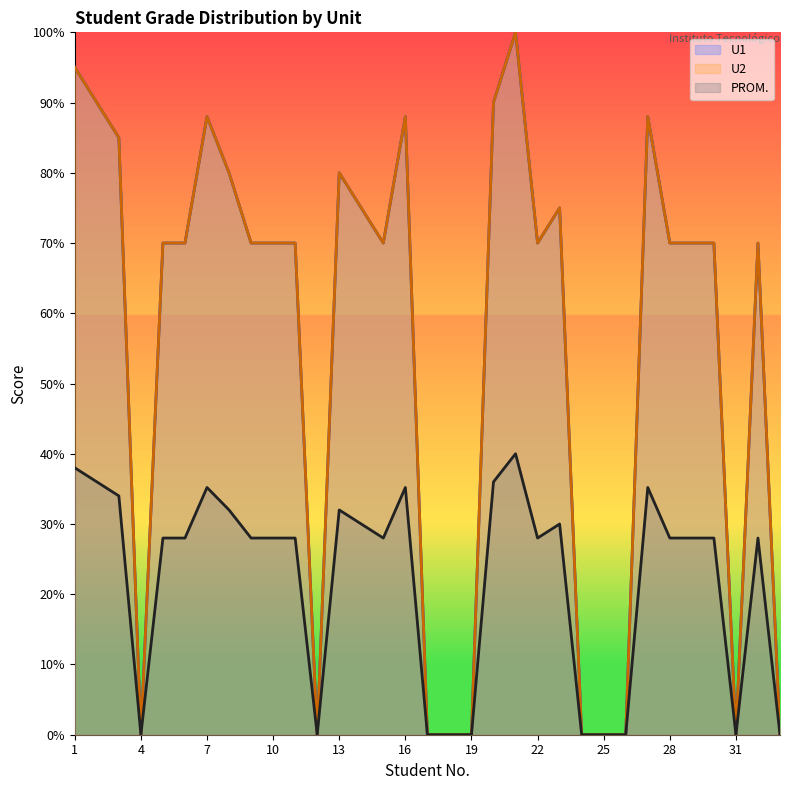

True or false: PROM. and U1 cross at least once.

False